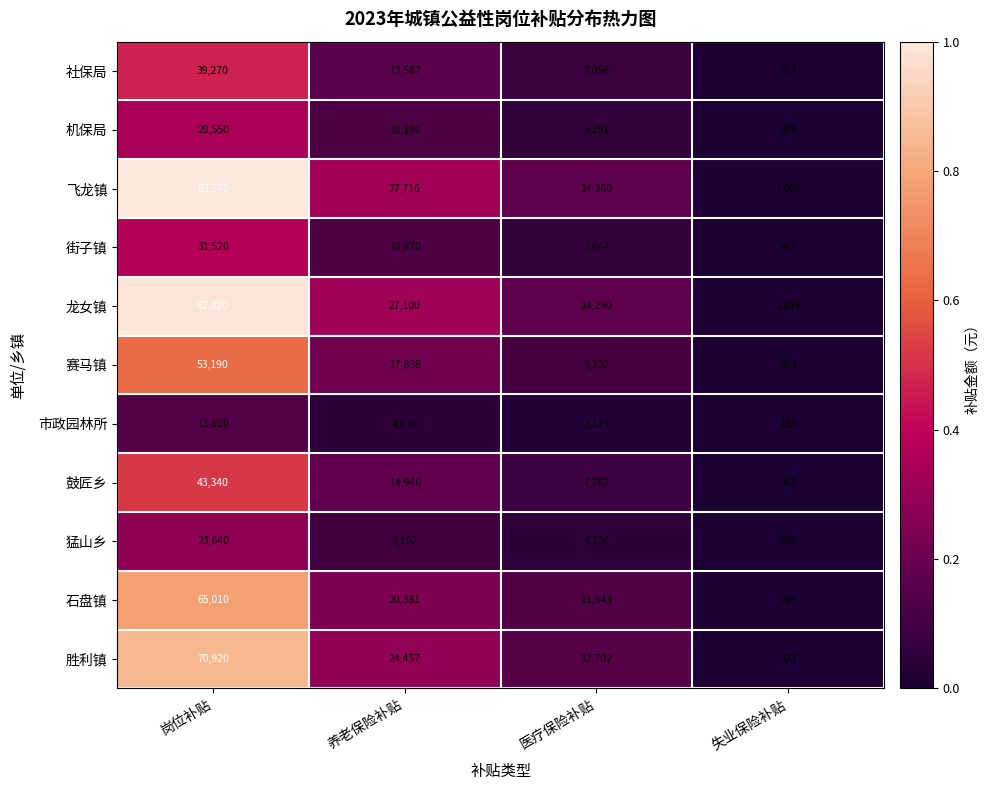

What is the difference between the maximum and minimum values in the 胜利镇 series?

69997